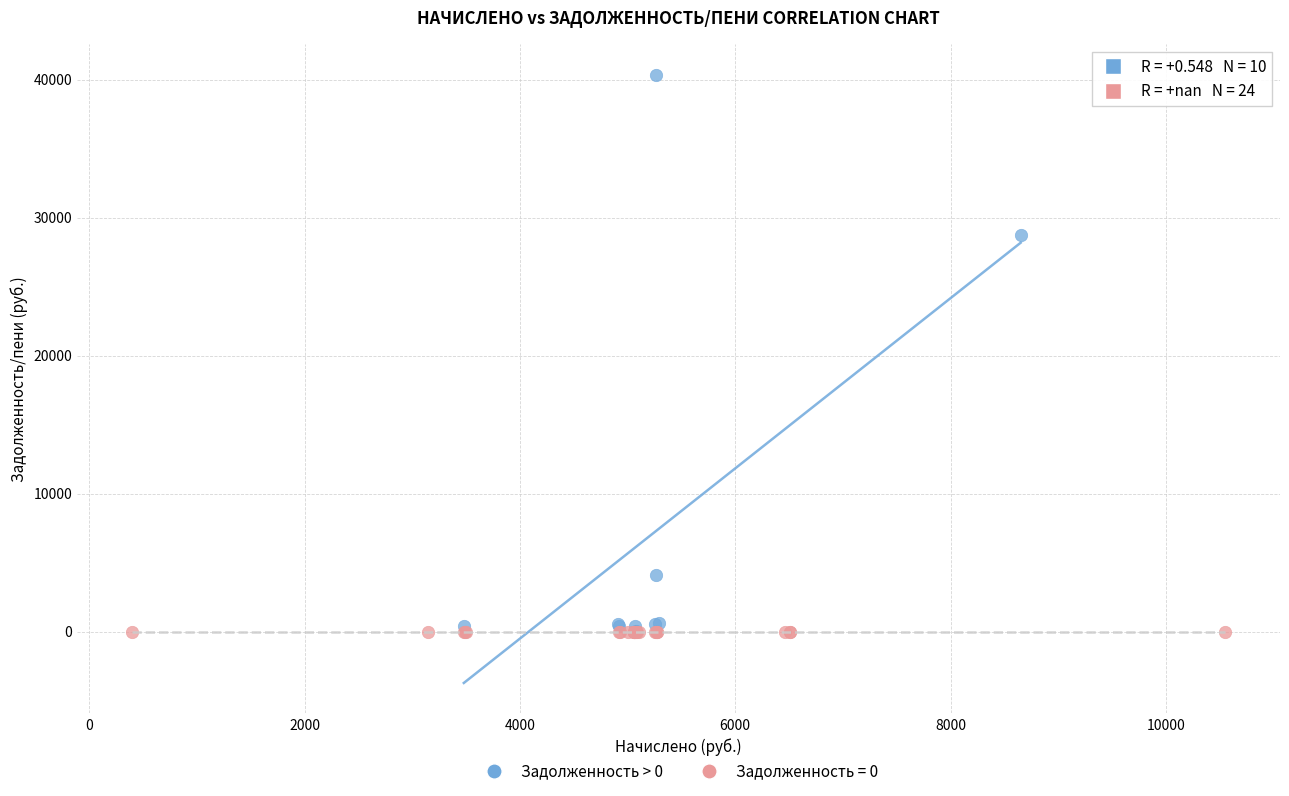

Which series contains the highest Y value?

Задолженность > 0